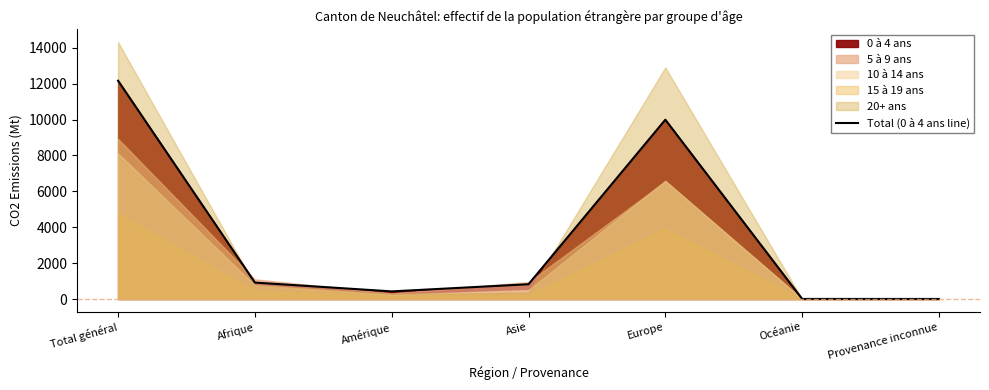

True or false: there are more than 2 points higher than both neighbors.

False